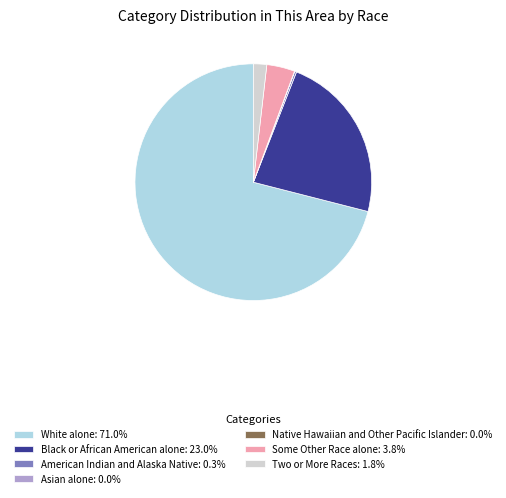

Is it true that Black or African American alone is 23% of the pie?

True